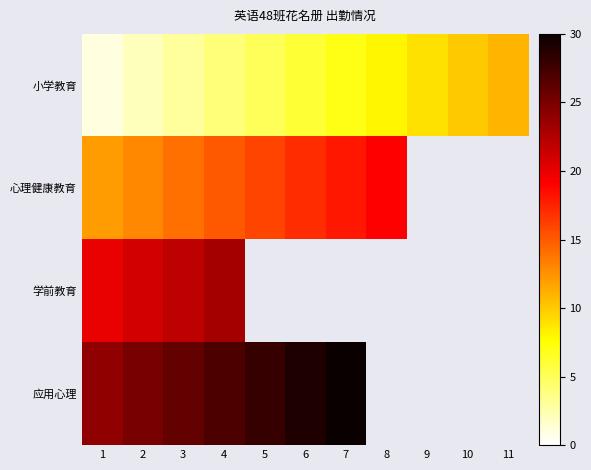

What is the difference between the 小学教育 values at 9 and 8?

1.0